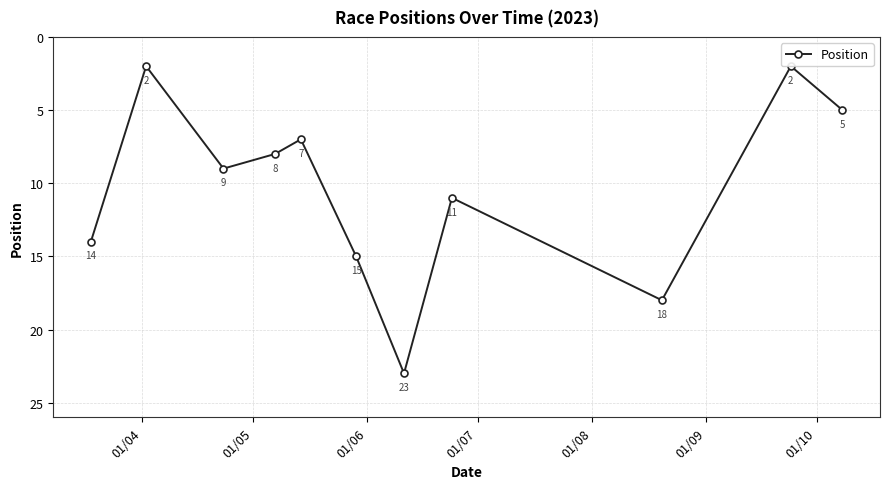

What is the value of the 2nd point from the left?

2